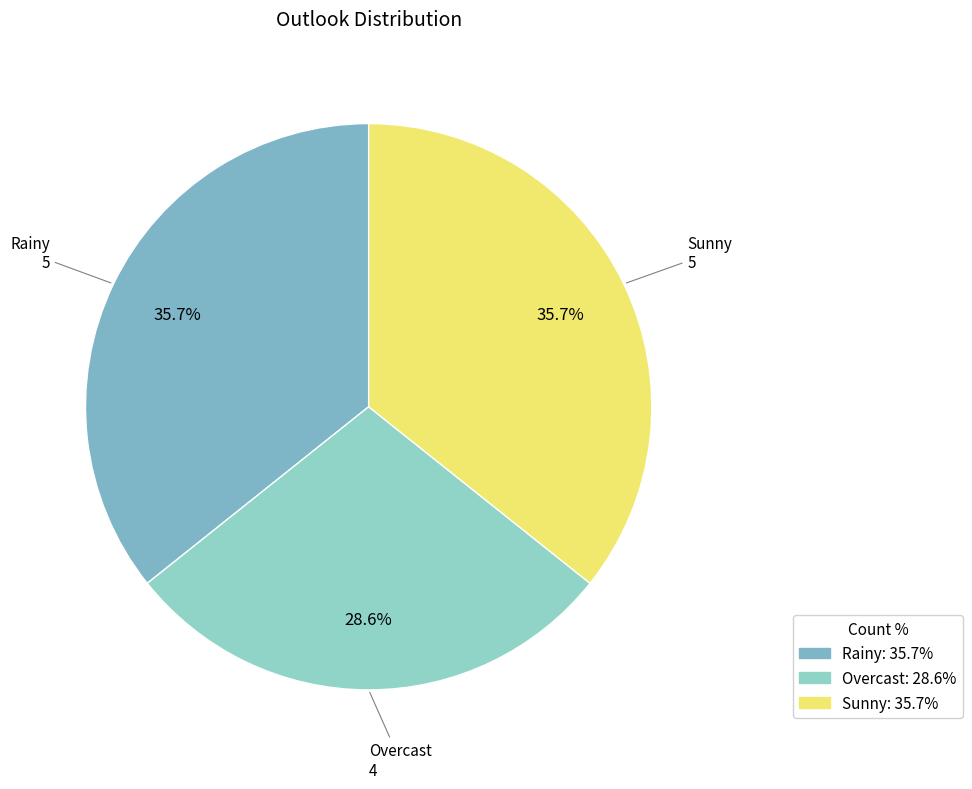

Which category has the smallest portion of the pie?

Overcast